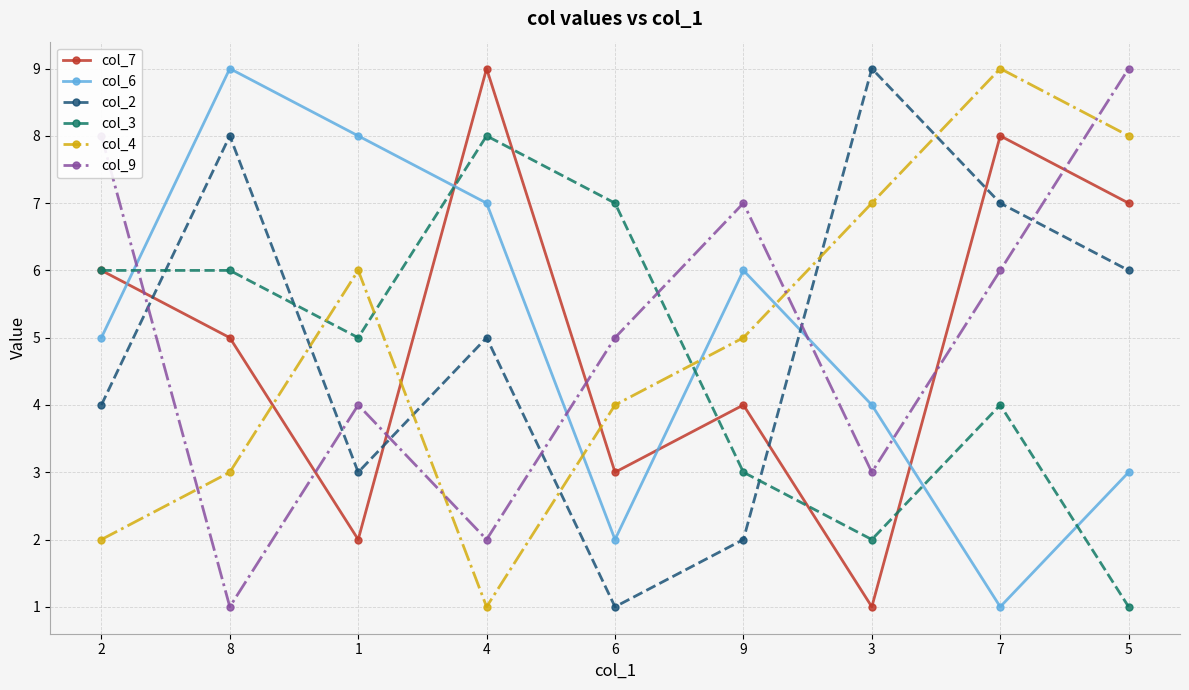

How many col_3 values are between 3 and 6?

5